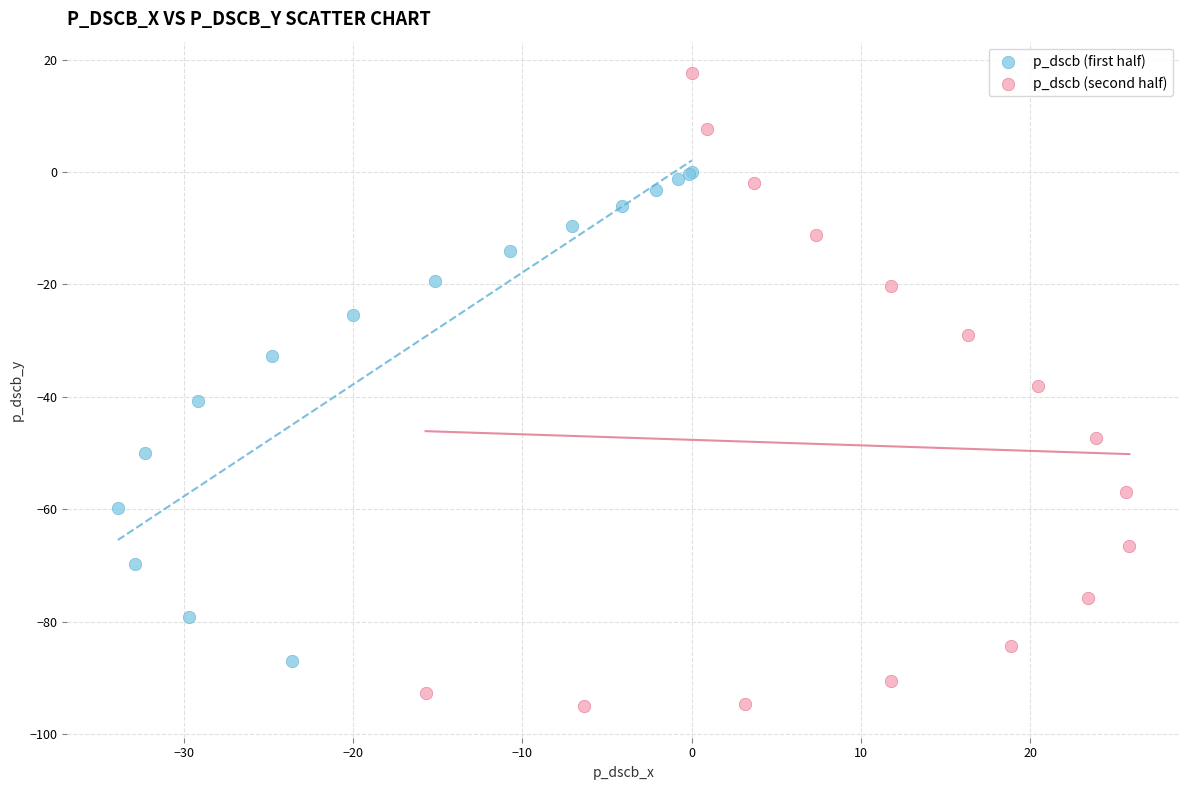

Which series has the widest spread of Y values?

p_dscb (second half)